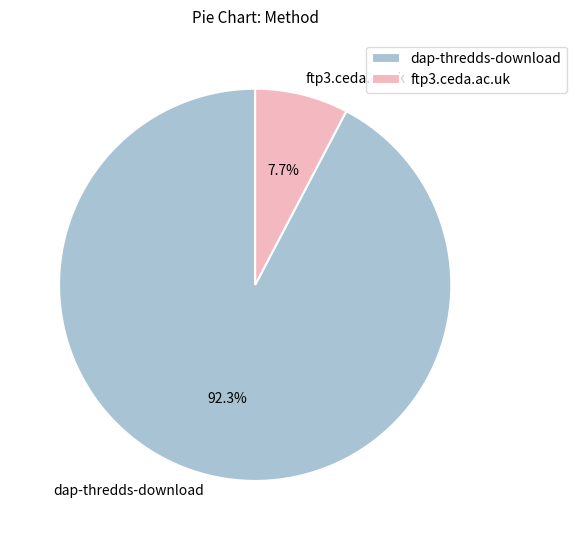

Does dap-thredds-download account for over 50% of the chart?

Yes